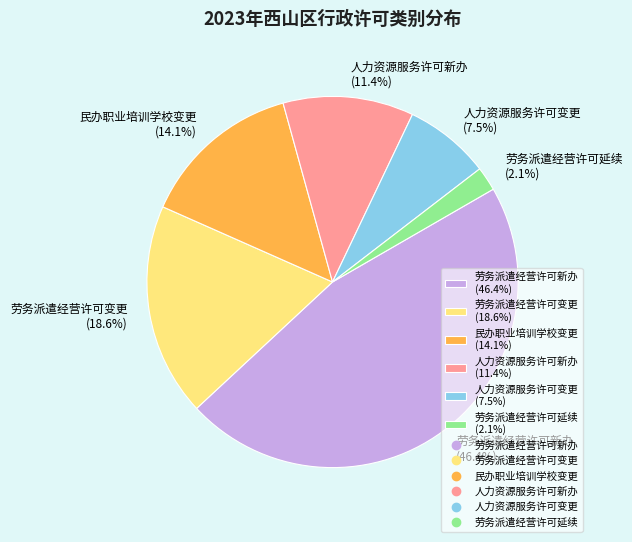

Approximately how many times larger is the value at 劳务派遣经营许可变更 compared to 劳务派遣经营许可延续?

8.9